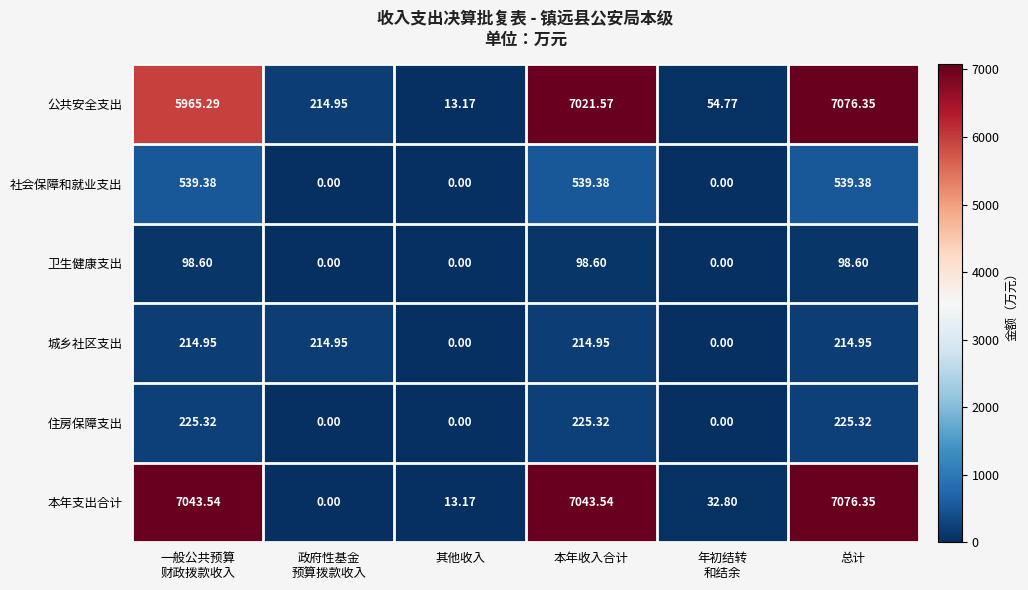

Which series changed the most between 年初结转
和结余 and 总计?

本年支出合计